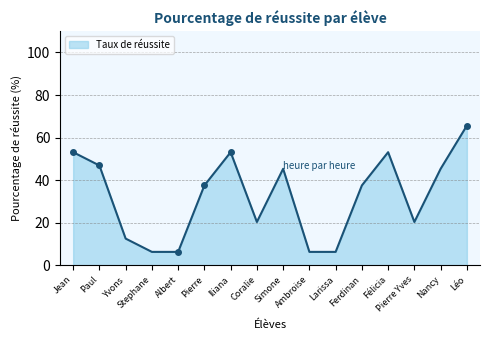

Between Ambroise and Léo, which is larger?

Léo